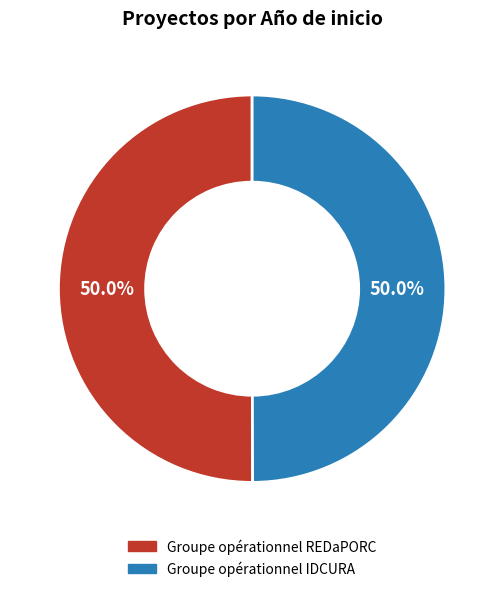

Is it true that Groupe opérationnel IDCURA is 35% of the pie?

False